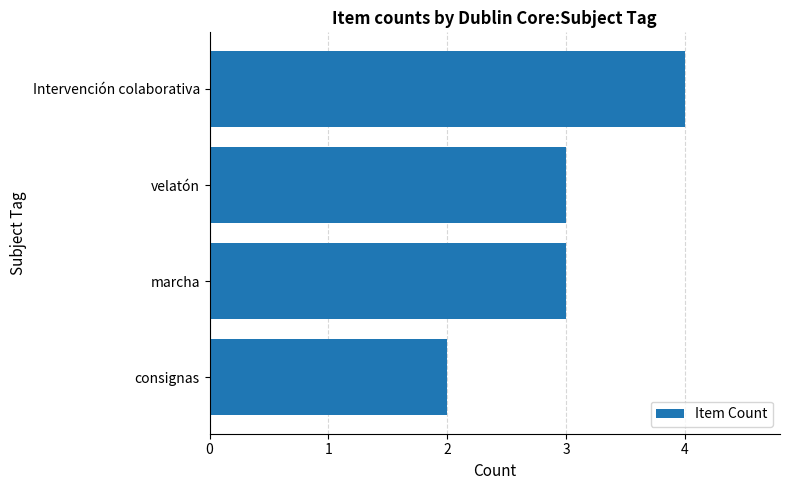

Between Intervención colaborativa and marcha, which is larger?

Intervención colaborativa